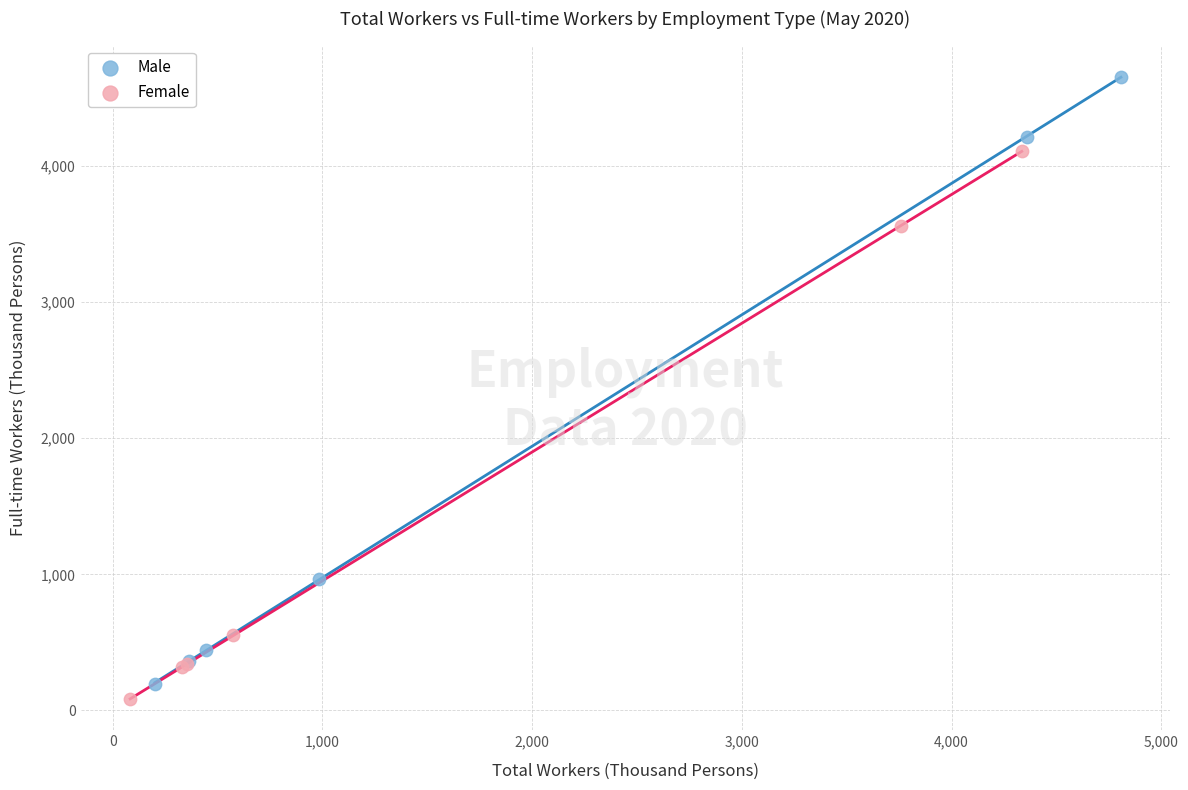

Which series has the widest spread of Y values?

Male